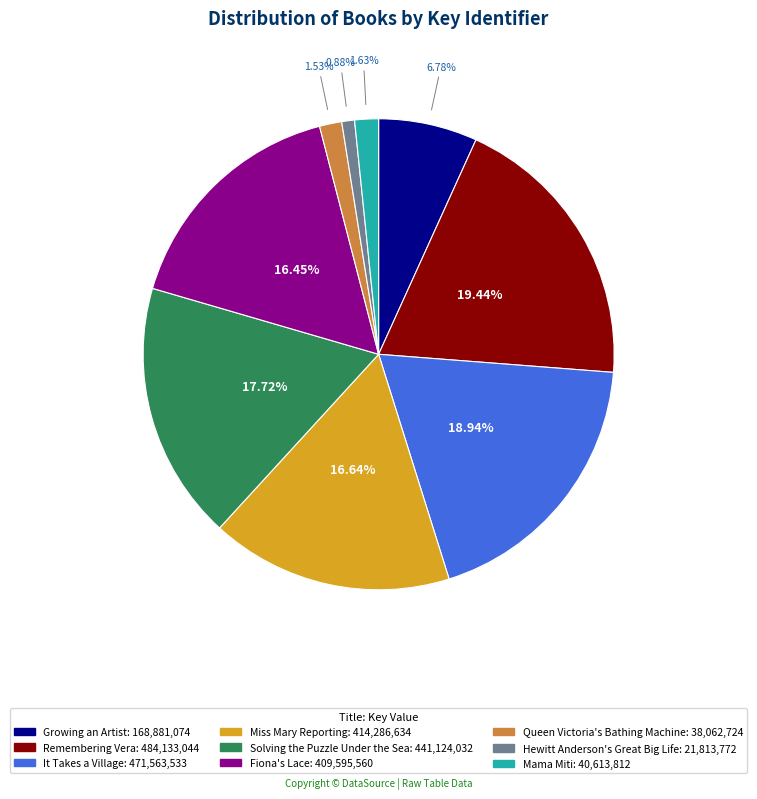

Between Remembering Vera and Mama Miti, which is larger?

Remembering Vera